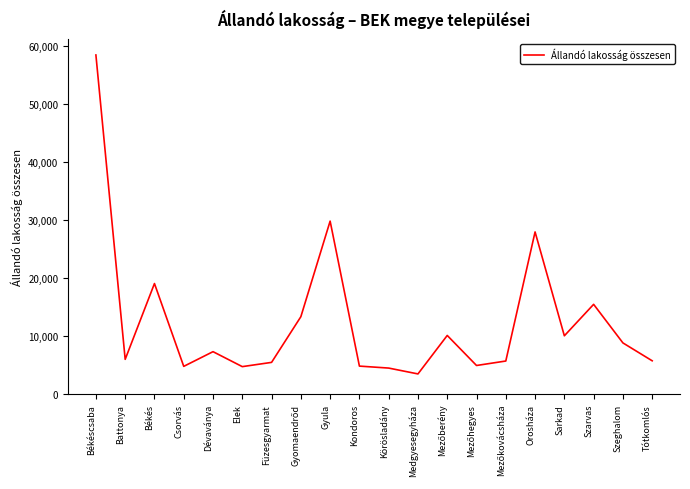

What is the approximate value at Battonya?

6005